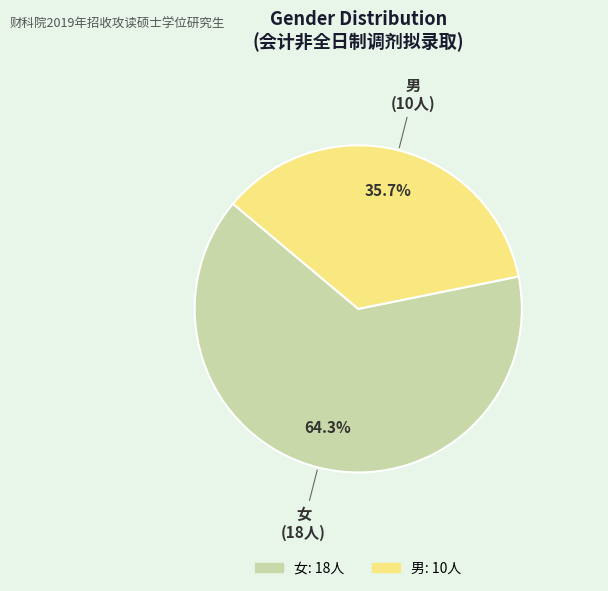

To the nearest percent, what portion does 女 represent?

64%